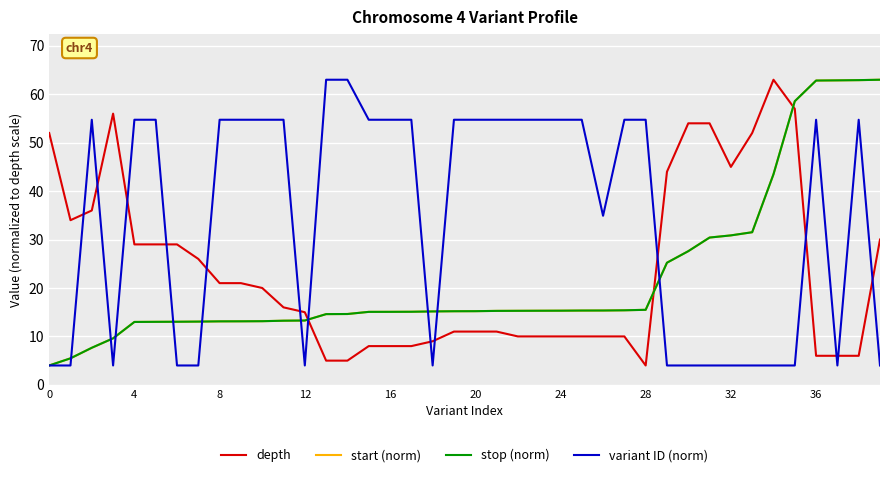

True or false: variant ID (norm) has more than 1 points higher than both neighbors.

True